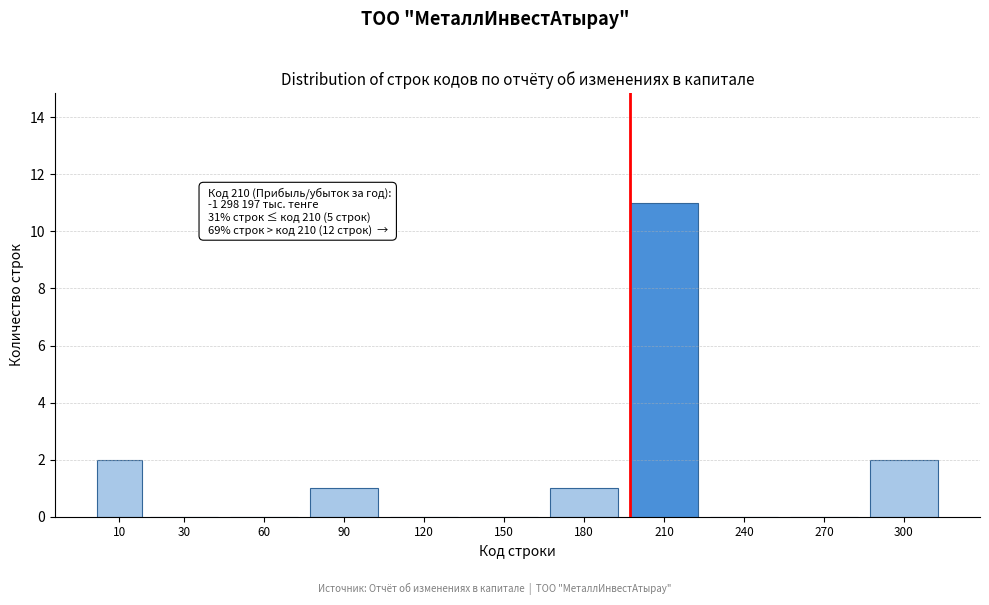

Reading left to right, list all the values displayed in this chart.

10=2	30=0	60=0	90=1	120=0	150=0	180=1	210=11	240=0	270=0	300=2